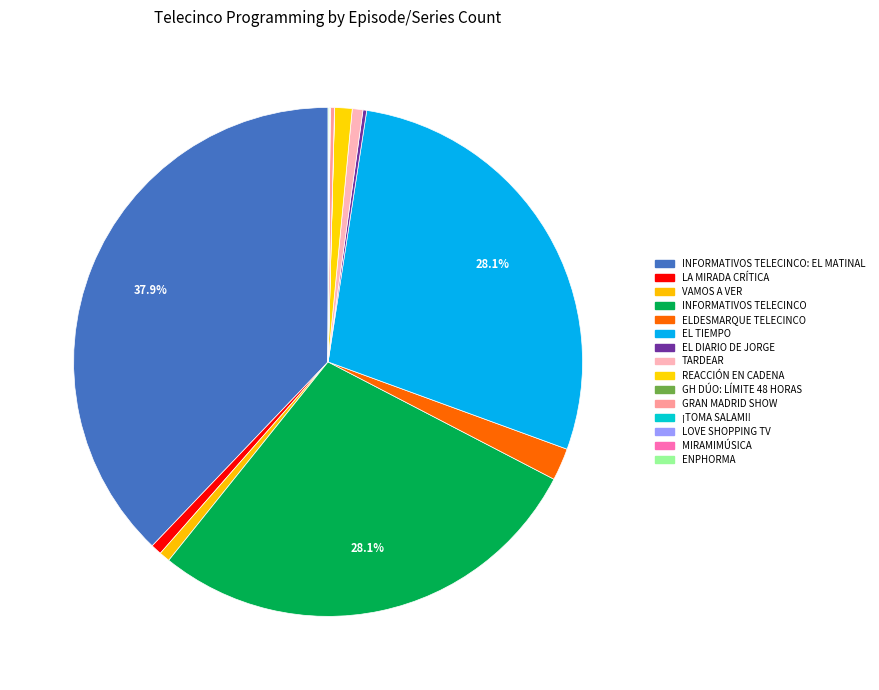

Which category has the smallest portion of the pie?

MIRAMIMÚSICA